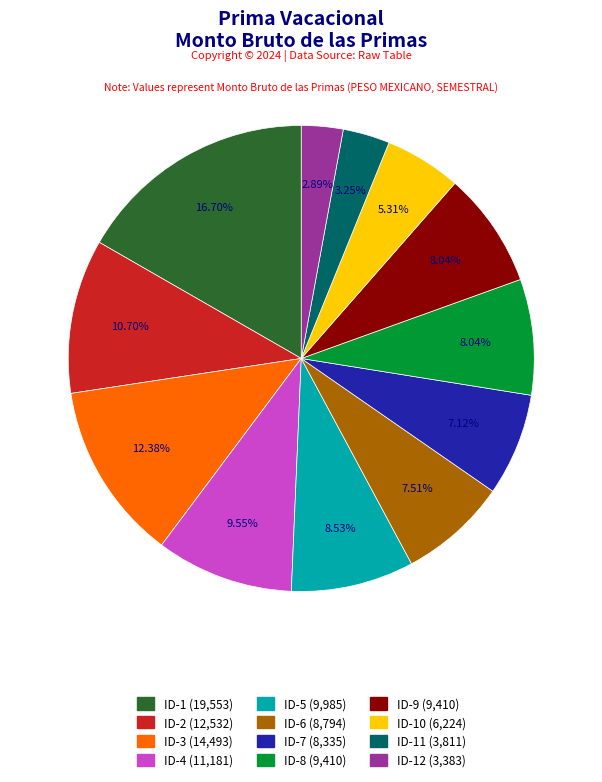

To the nearest percent, what portion does ID-3 represent?

12%